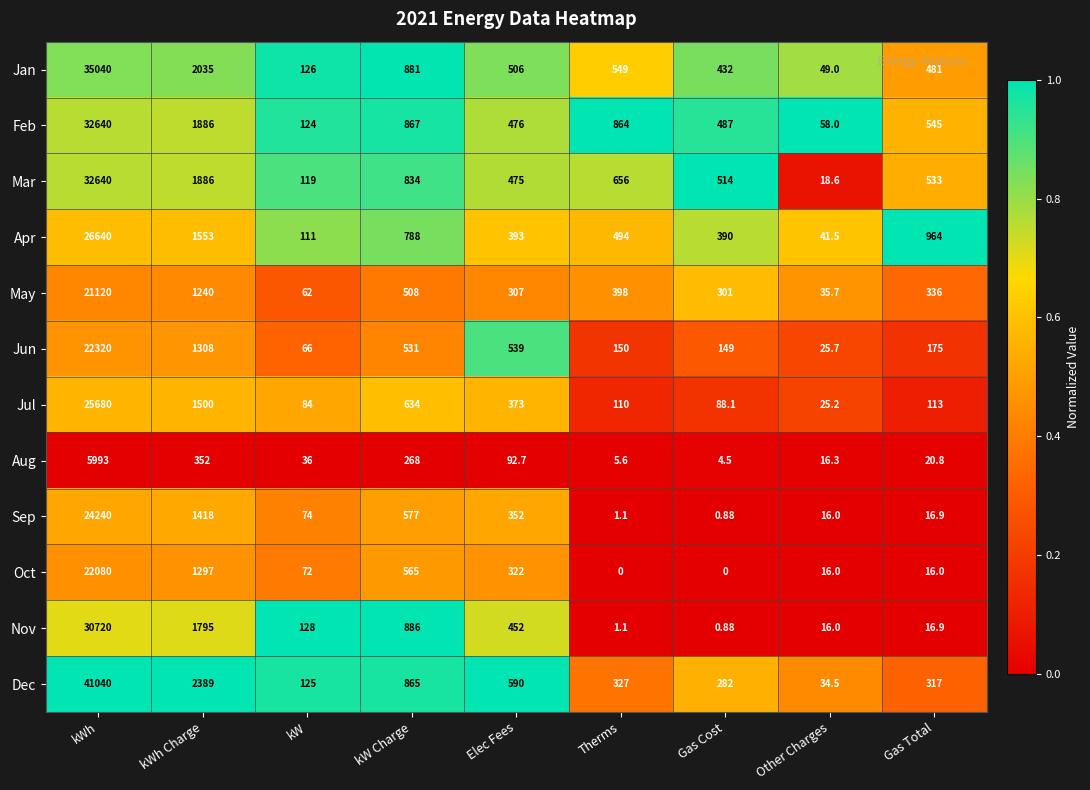

At which label does Jun reach its peak?

kWh